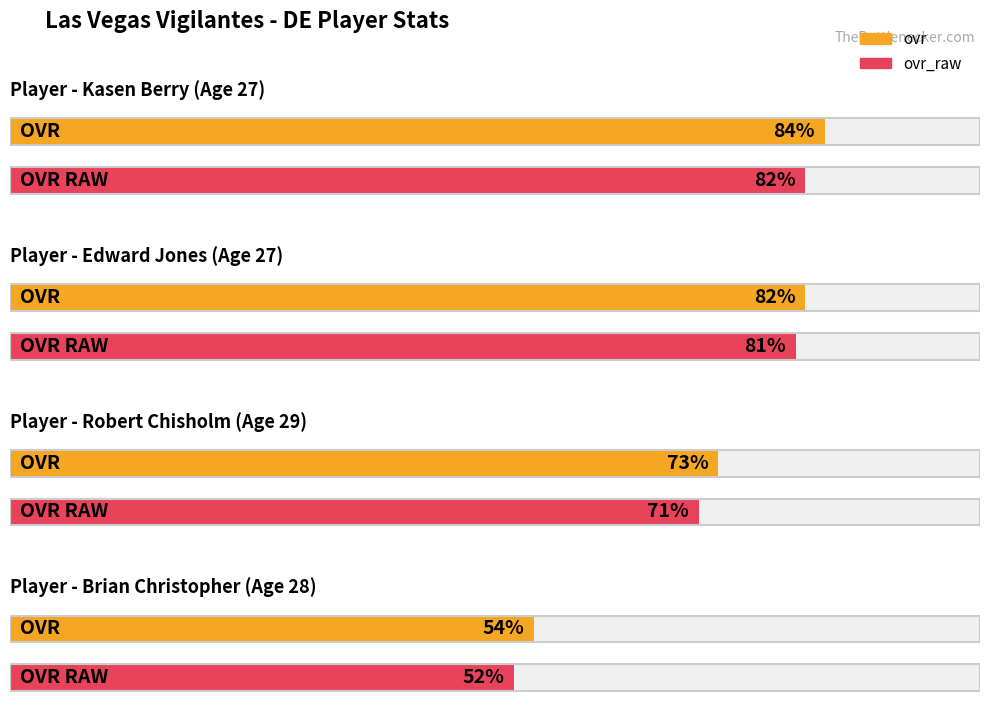

How many bars are there in total?

8